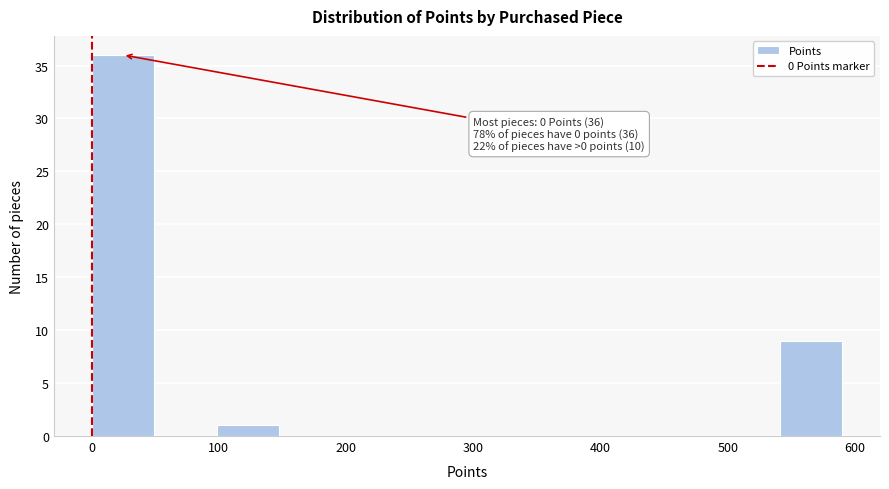

Over which range of the x-axis is the bar tallest?

0 to 50